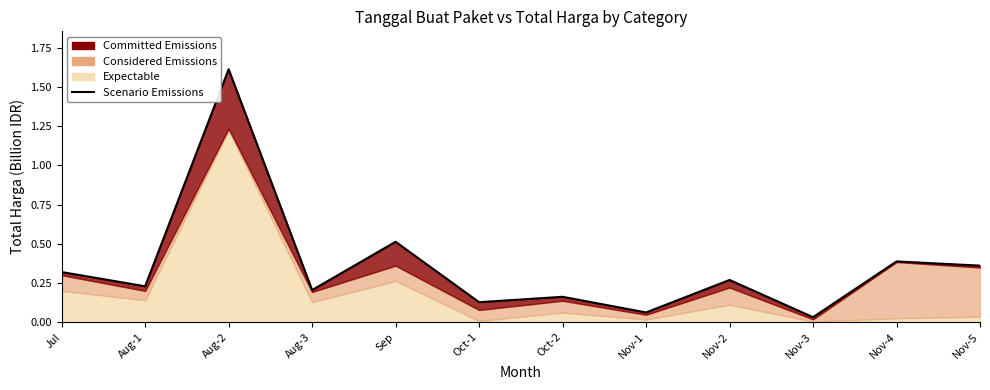

Which has a higher value, Jul or Oct-1?

Jul